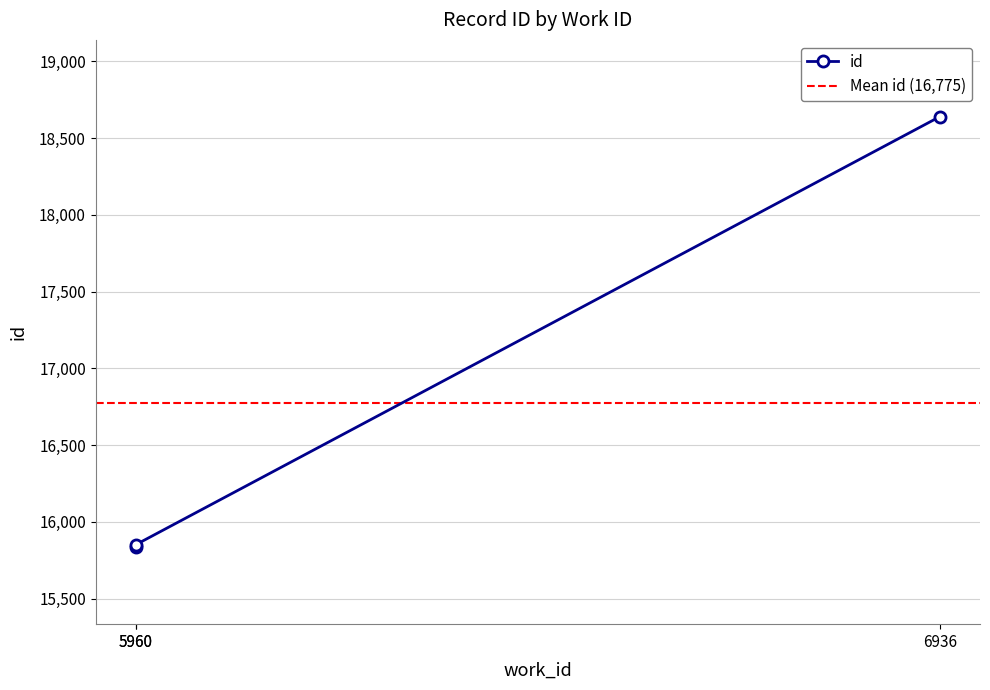

What is the greatest value displayed?

18639